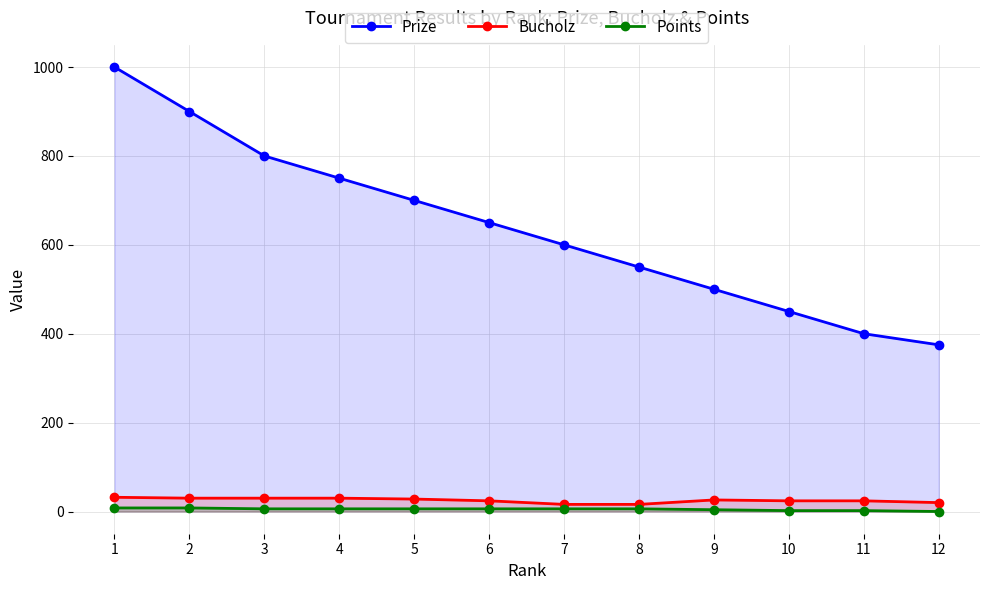

True or false: Prize has more than 0 points higher than both neighbors.

False